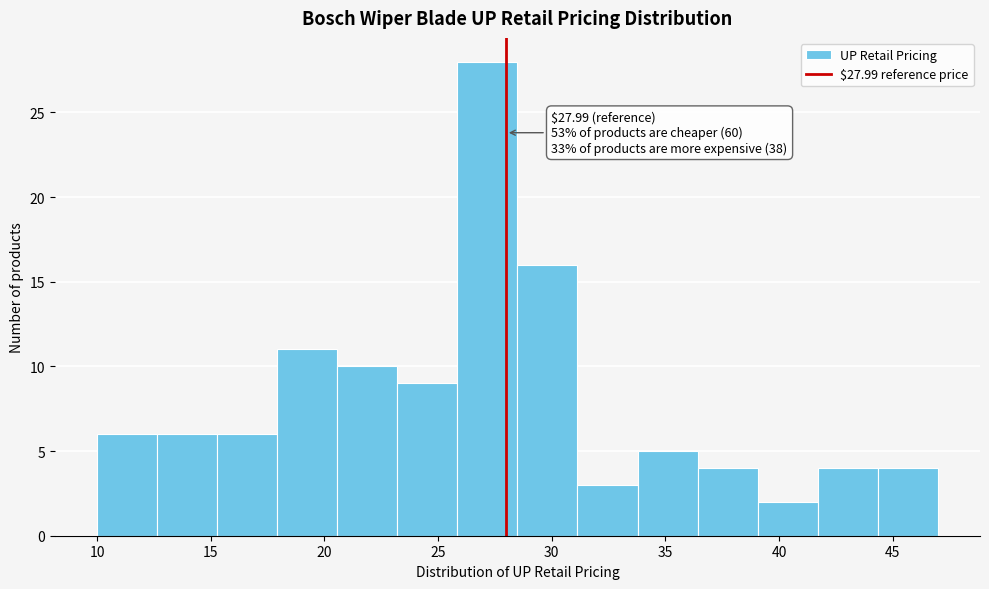

Over which range of the x-axis is the bar tallest?

26.0 to 28.5